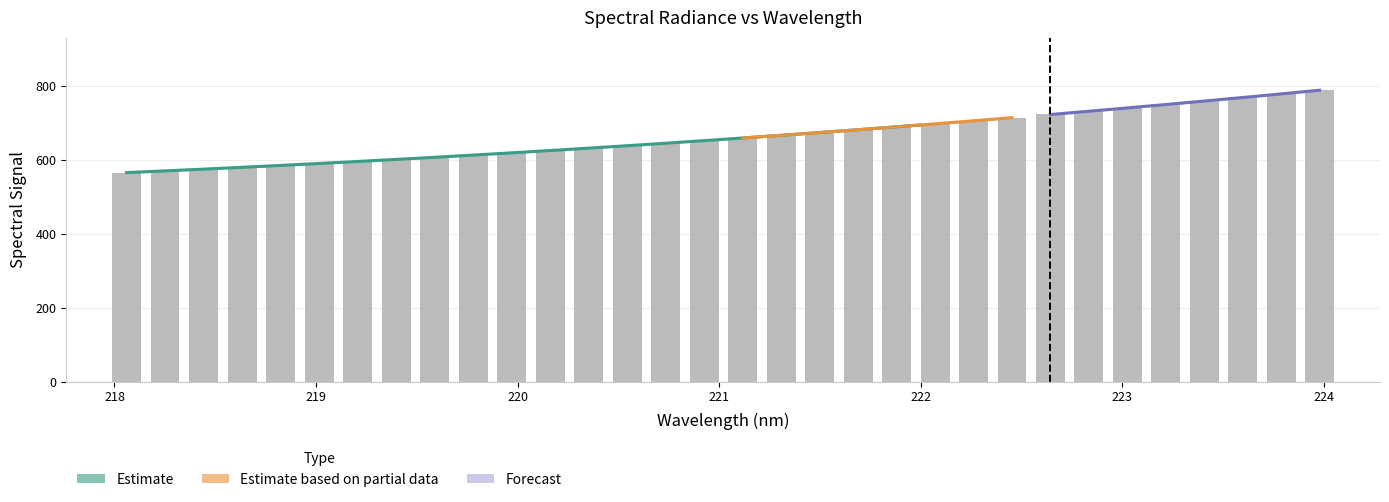

Between 221.8812 and 219.0156, which is larger?

221.8812